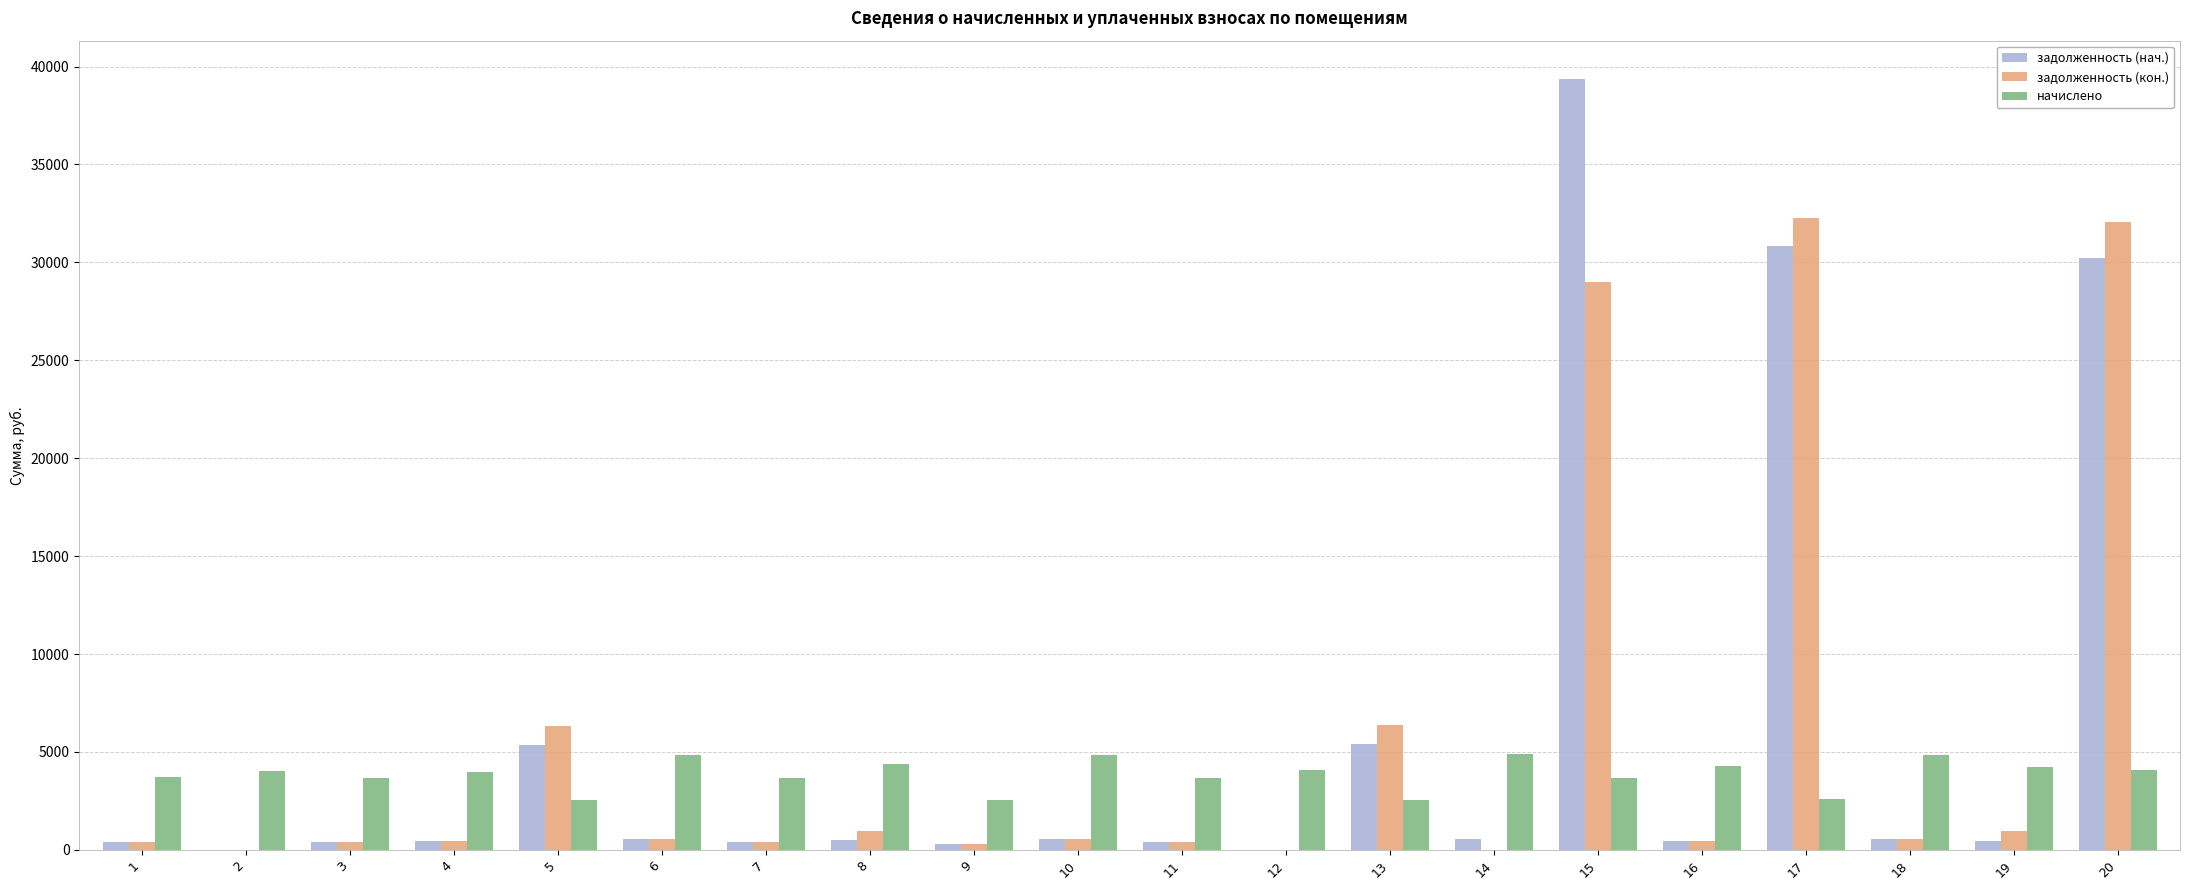

Which series changed the most between 10 and 17?

задолженность (кон.)